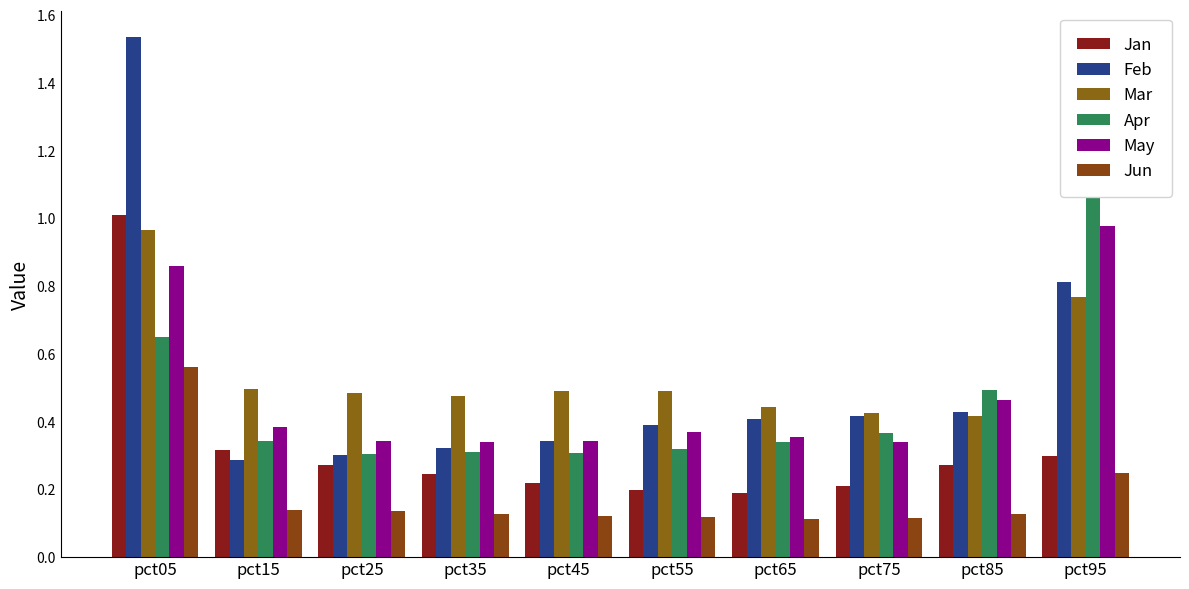

What is the sum of all Mar values?

5.5